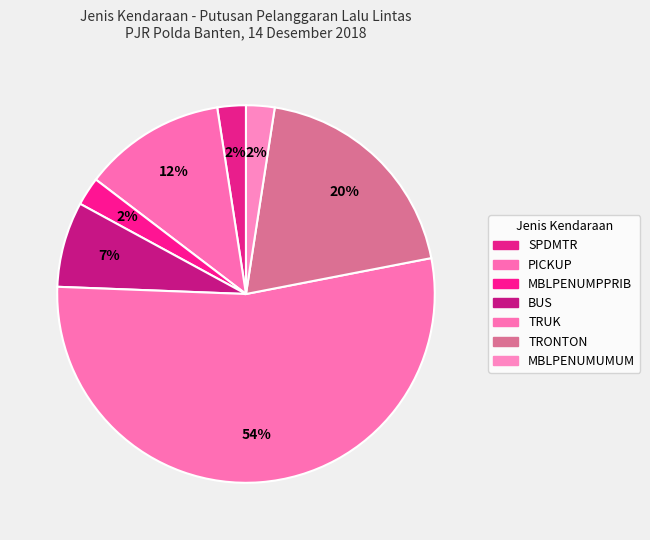

To the nearest percent, what percentage of the pie is TRONTON?

20%